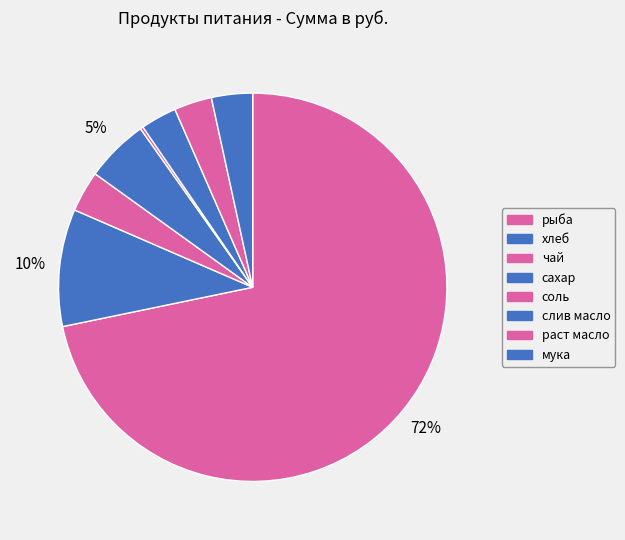

What is the ratio of the value at хлеб to the value at рыба?

0.1